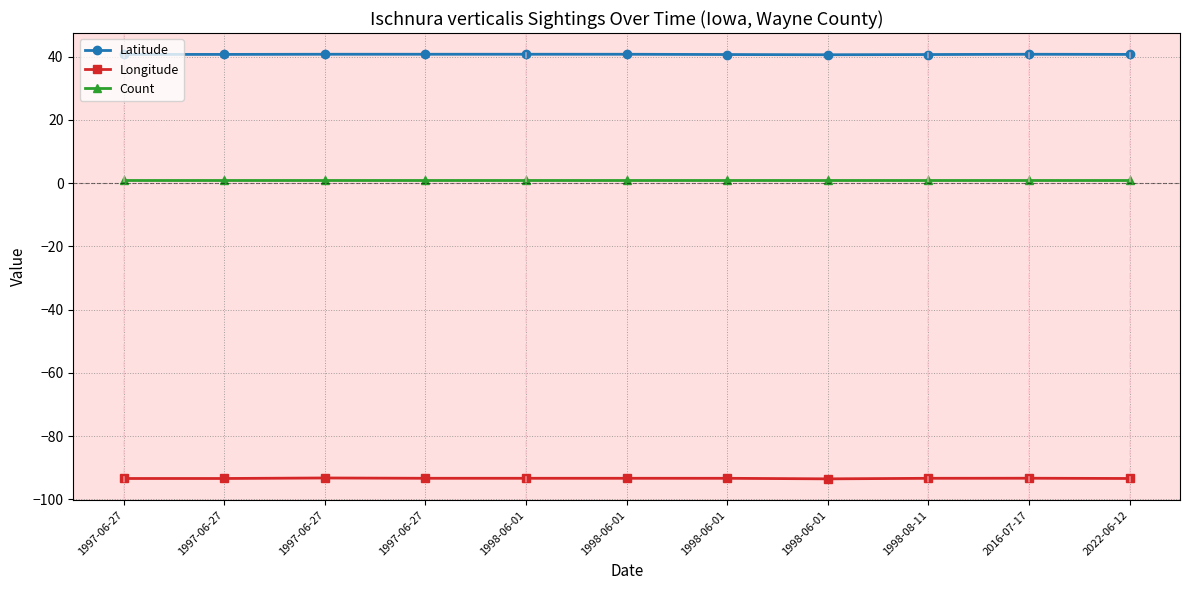

True or false: Count and Longitude cross at least once.

False